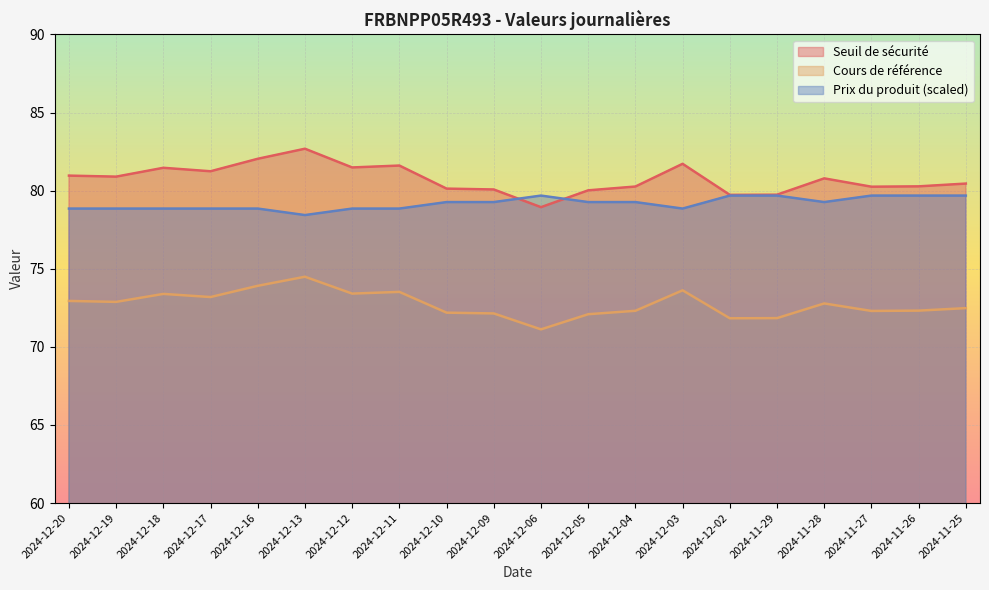

Reading left to right, list all the values displayed in this chart.

Seuil de sécurité: 2024-12-20=81.0	2024-12-19=80.9	2024-12-18=81.5	2024-12-17=81.2	2024-12-16=82.0	2024-12-13=82.7	2024-12-12=81.5	2024-12-11=81.6	2024-12-10=80.1	2024-12-09=80.1	2024-12-06=78.9	2024-12-05=80.0	2024-12-04=80.3	2024-12-03=81.7	2024-12-02=79.7	2024-11-29=79.7	2024-11-28=80.8	2024-11-27=80.3	2024-11-26=80.3	2024-11-25=80.5
Cours de référence: 2024-12-20=72.9	2024-12-19=72.9	2024-12-18=73.4	2024-12-17=73.2	2024-12-16=73.9	2024-12-13=74.5	2024-12-12=73.4	2024-12-11=73.5	2024-12-10=72.2	2024-12-09=72.1	2024-12-06=71.1	2024-12-05=72.1	2024-12-04=72.3	2024-12-03=73.6	2024-12-02=71.8	2024-11-29=71.8	2024-11-28=72.8	2024-11-27=72.3	2024-11-26=72.3	2024-11-25=72.5
Prix du produit: 2024-12-20=78.9	2024-12-19=78.9	2024-12-18=78.9	2024-12-17=78.9	2024-12-16=78.9	2024-12-13=78.4	2024-12-12=78.9	2024-12-11=78.9	2024-12-10=79.3	2024-12-09=79.3	2024-12-06=79.7	2024-12-05=79.3	2024-12-04=79.3	2024-12-03=78.9	2024-12-02=79.7	2024-11-29=79.7	2024-11-28=79.3	2024-11-27=79.7	2024-11-26=79.7	2024-11-25=79.7